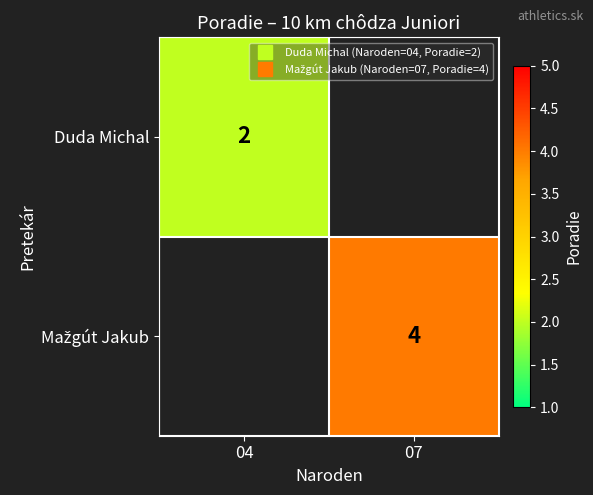

Count the number of data series in this chart.

2